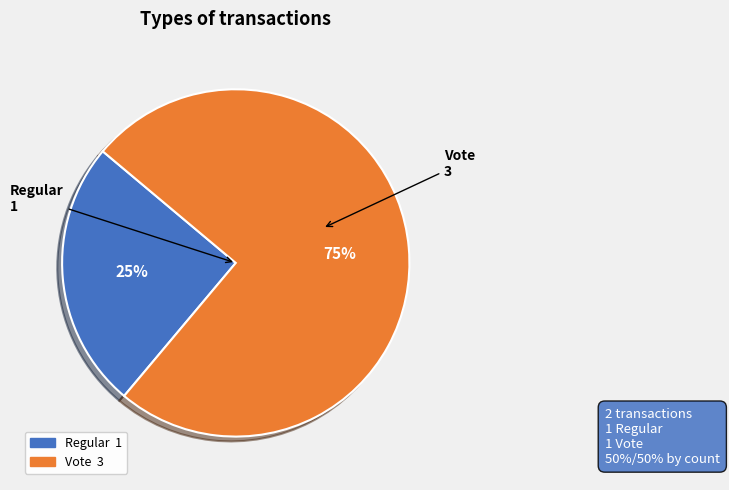

How many segments does this pie chart have?

2